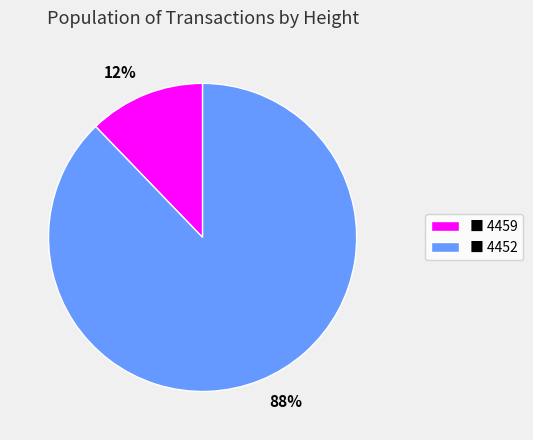

Is there any slice that represents more than half of the pie?

Yes